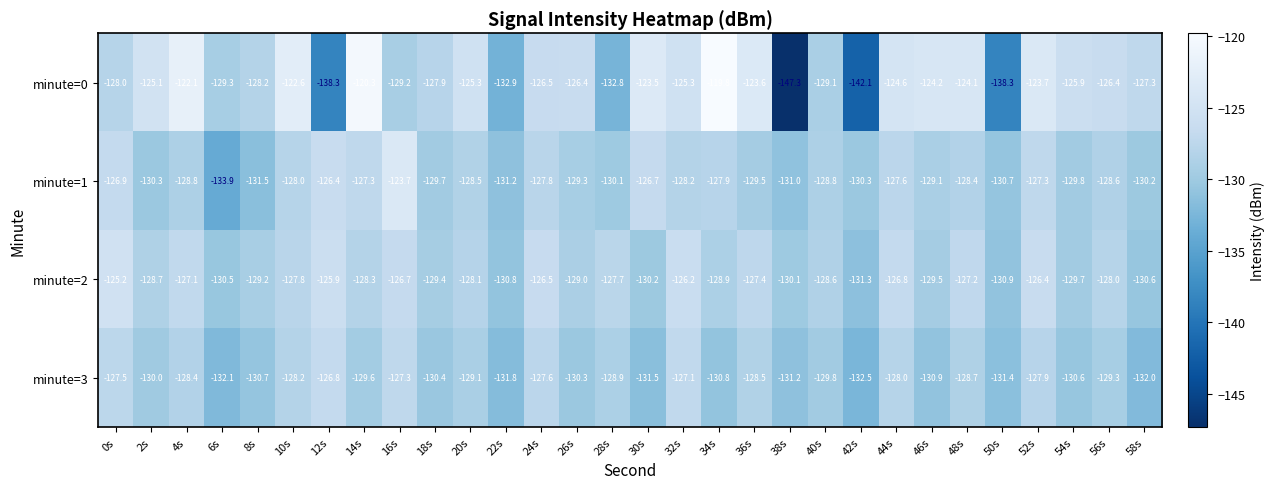

Which category has the lowest value in the minute=0 series?

38s